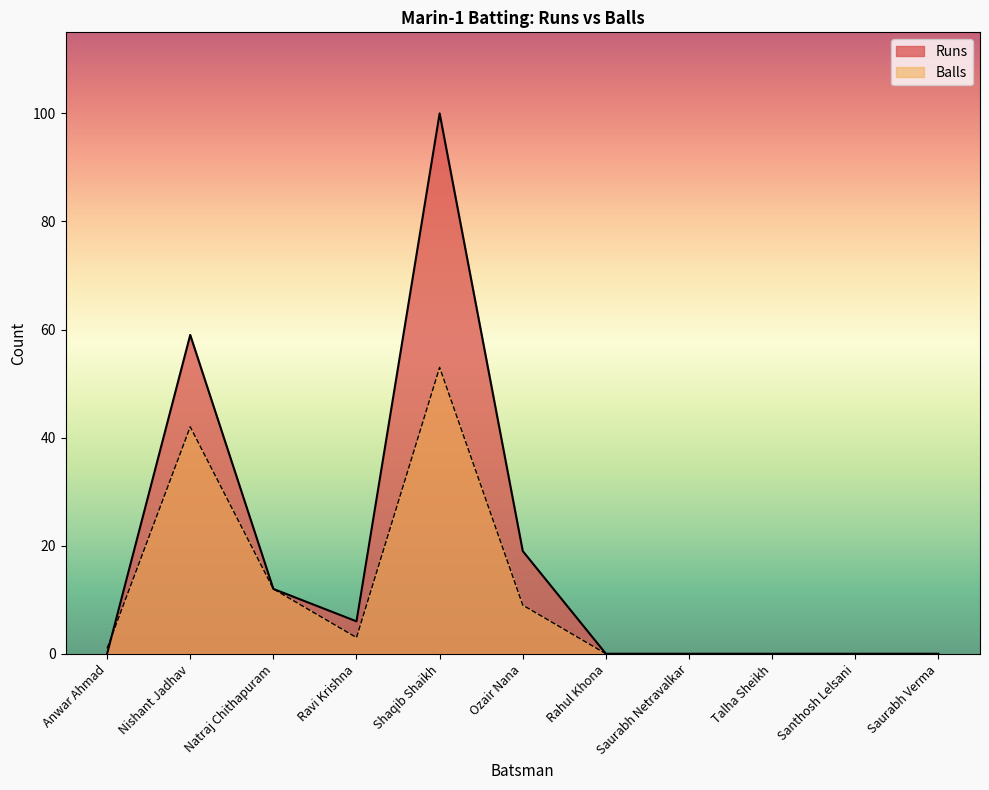

The value of Balls at Natraj Chithapuram is 21. True or false?

False